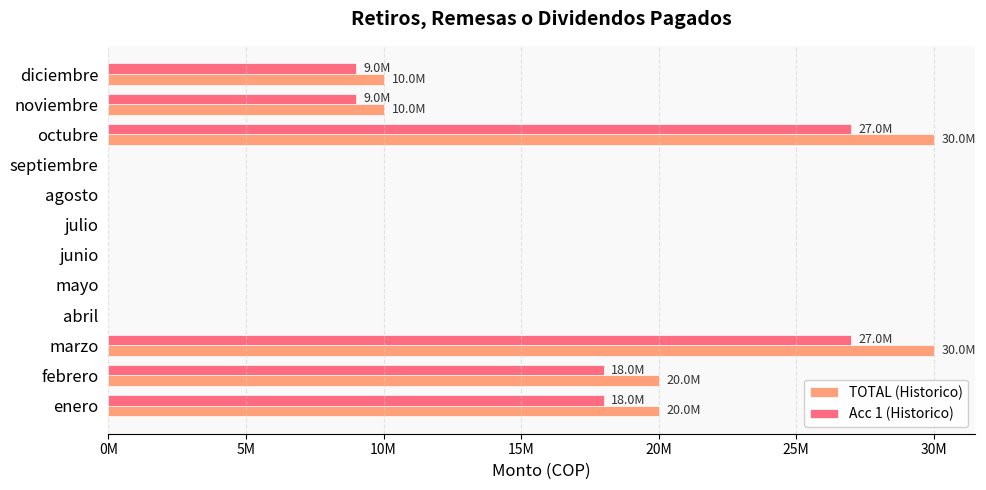

What is the average value of the Acc 1 (Historico) series?

9000000